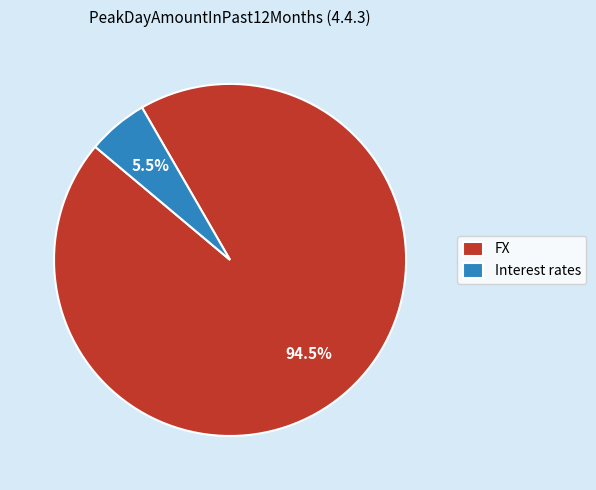

Rank the categories by value from lowest to highest.

Interest rates, FX